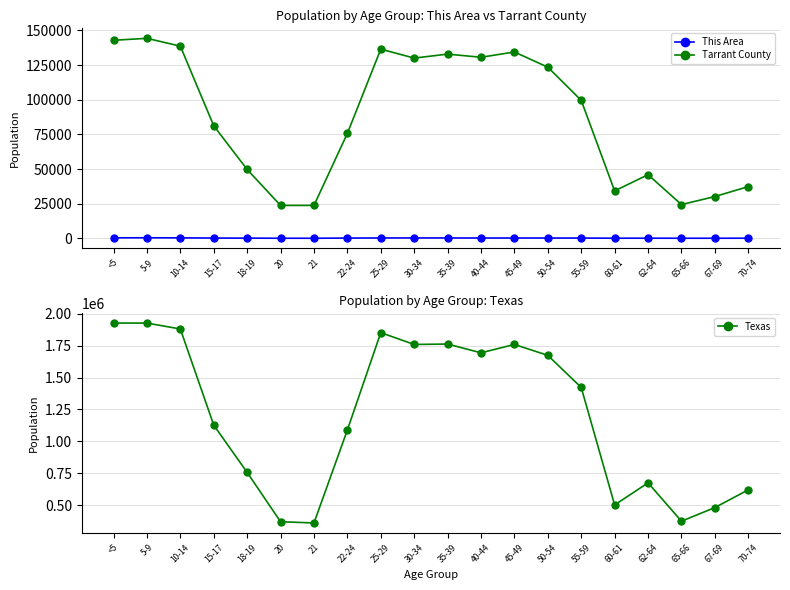

Is this an area chart (filled region under the line)?

No